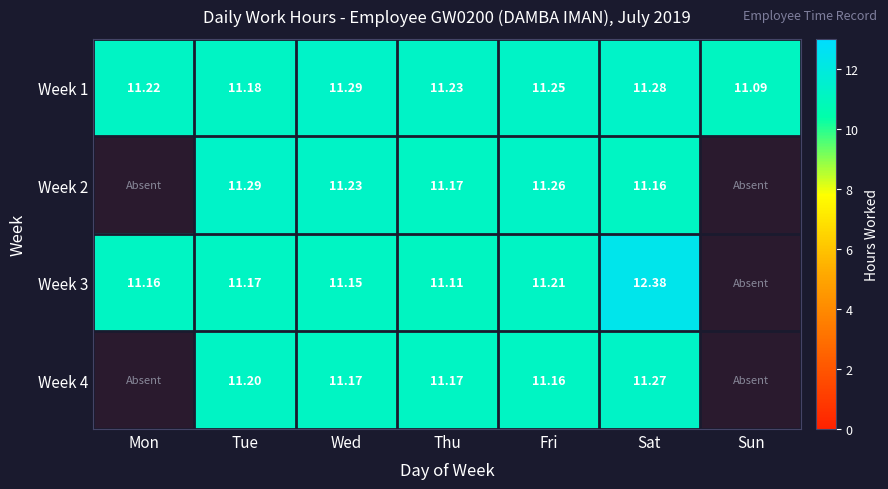

List the labels in order of Week 1 value, largest first.

Wed, Sat, Fri, Thu, Mon, Tue, Sun